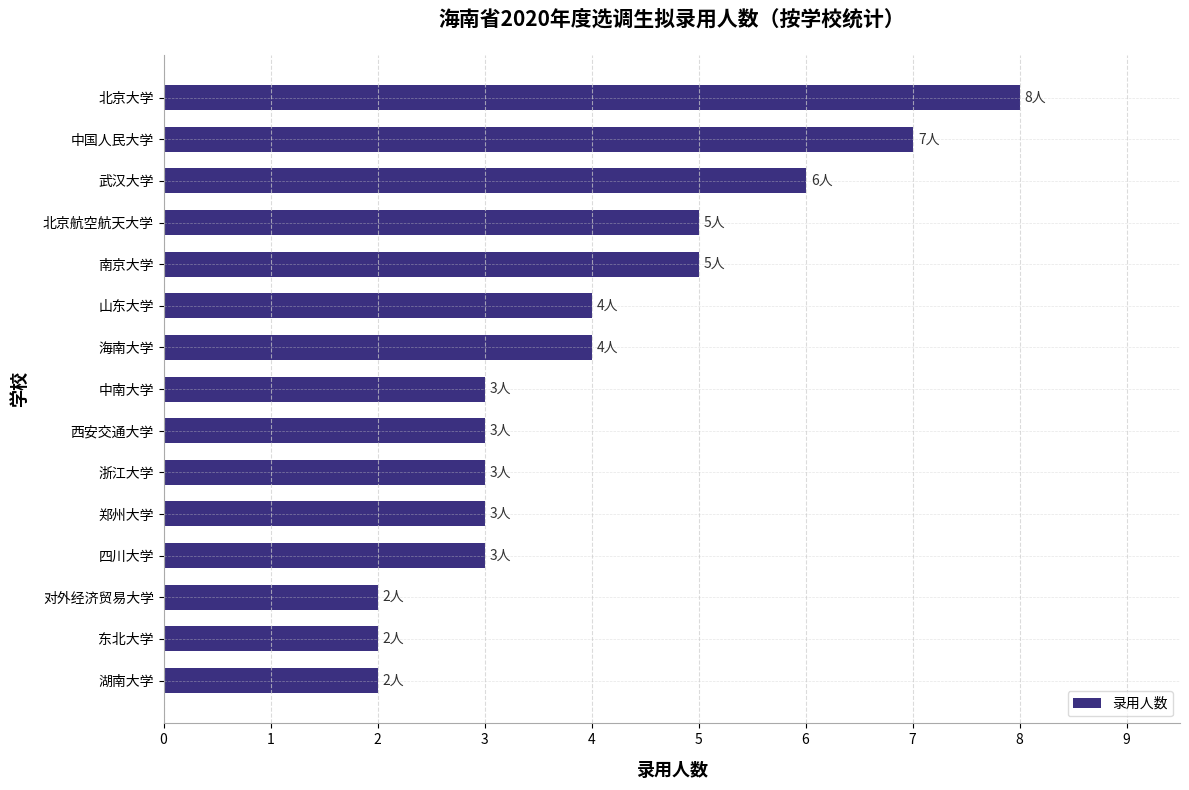

What is the average value?

4